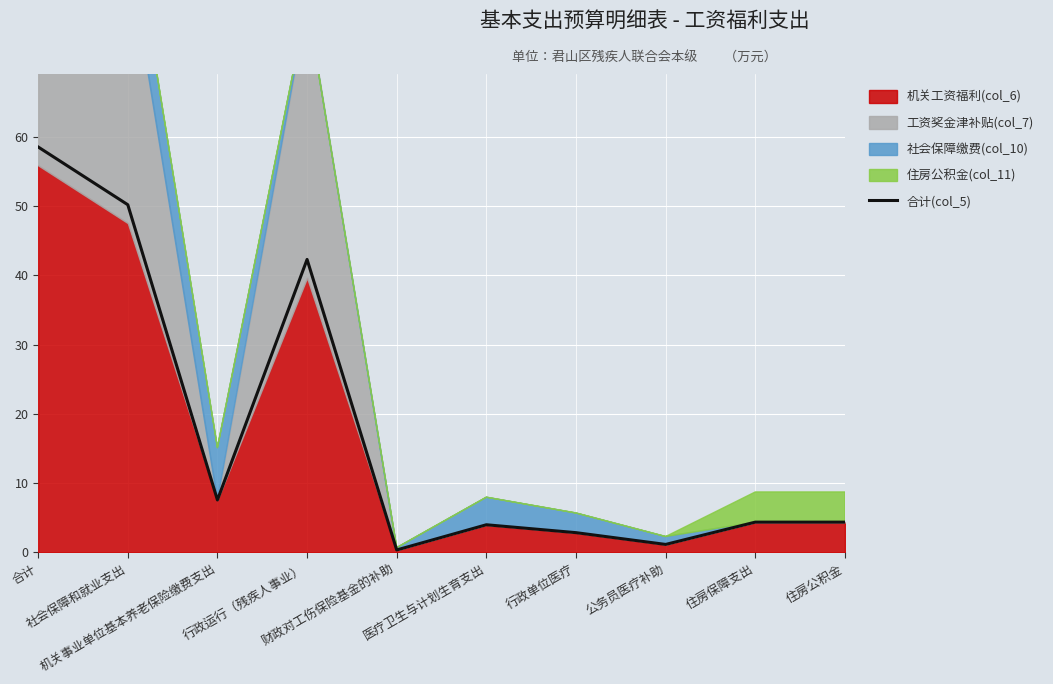

What is the smallest value displayed?

0.3